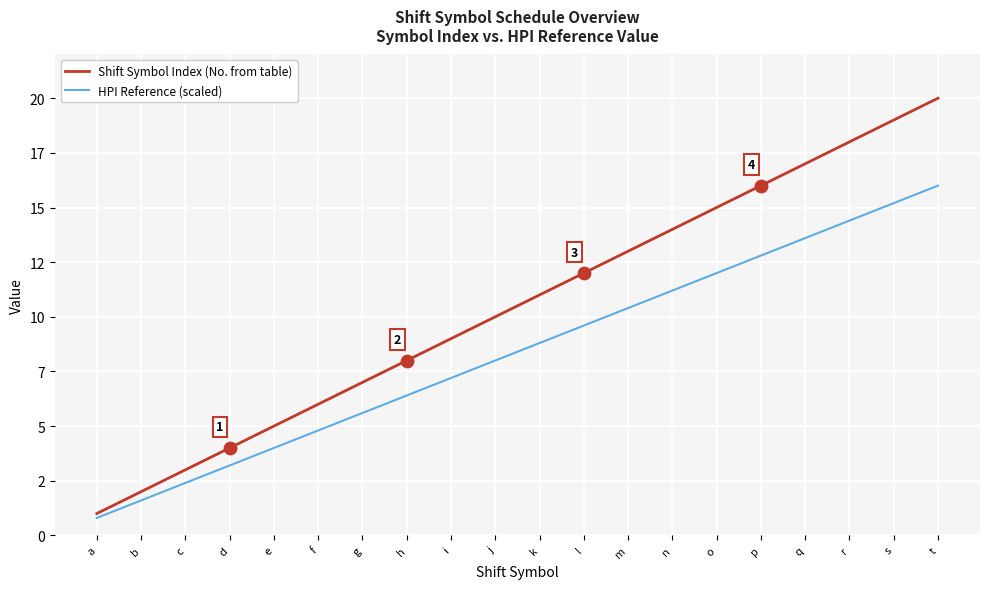

What are all the series names shown in the legend?

Shift Symbol Index (No. from table), HPI Reference (scaled)